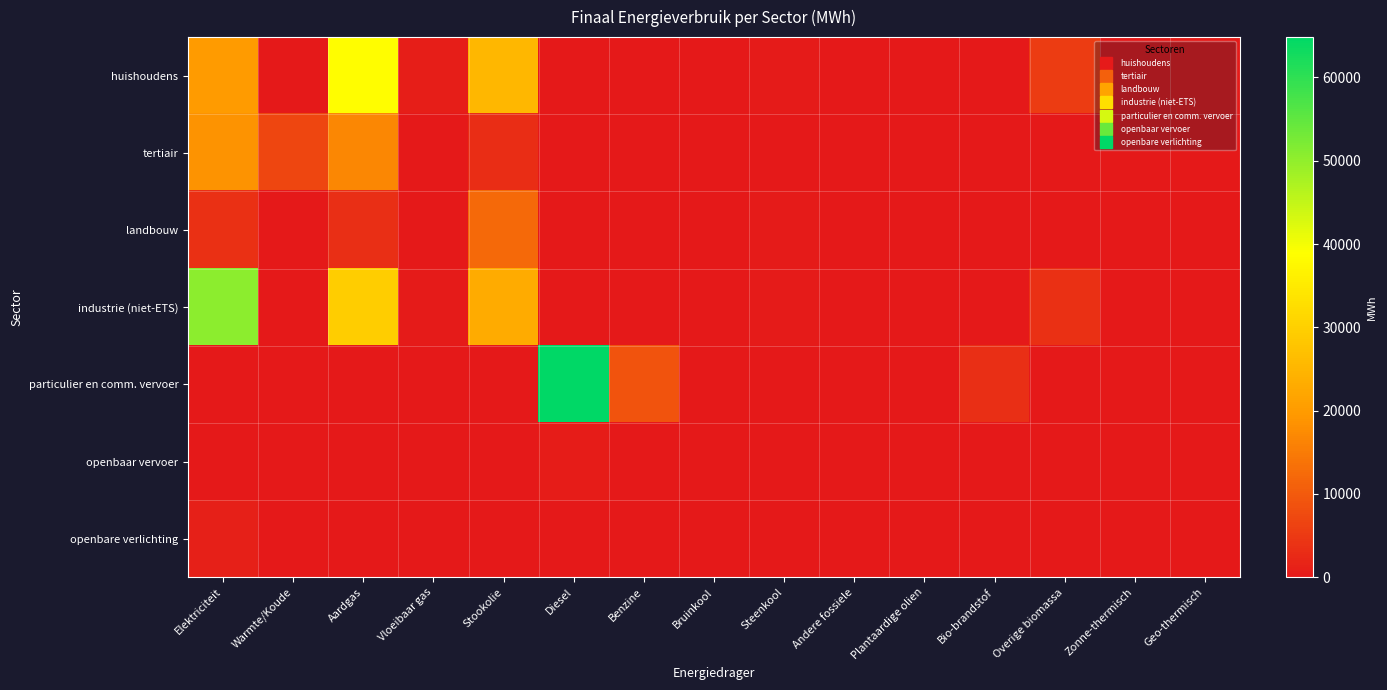

What is the spread (max minus min) of values at Overige biomassa?

5546.6